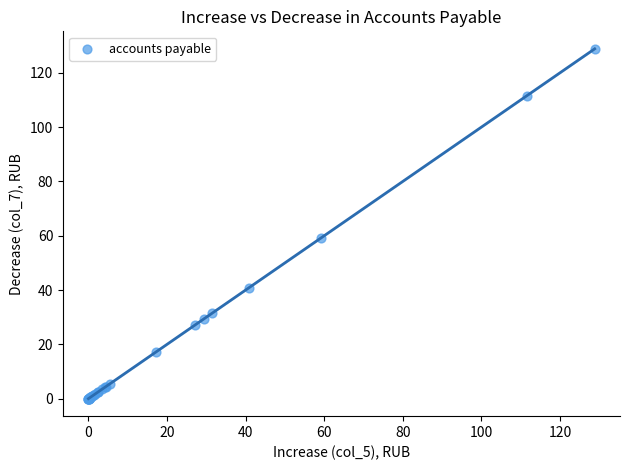

What Y value in the scatter plot is closest to 64?

59.3